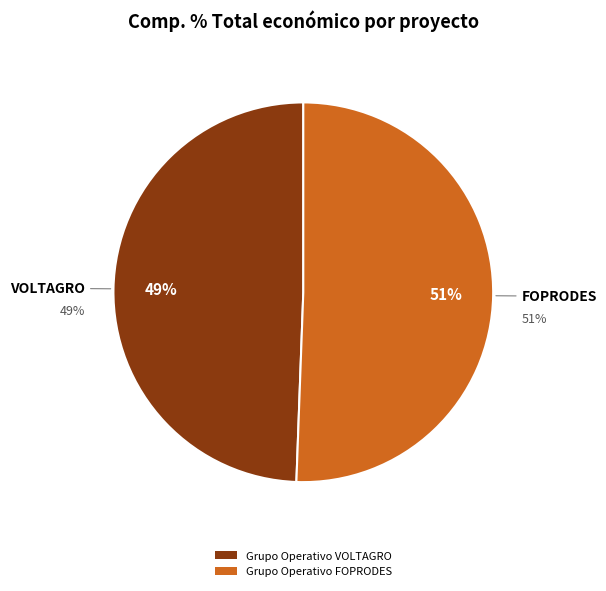

What is the largest slice in the pie chart?

Grupo Operativo FOPRODES